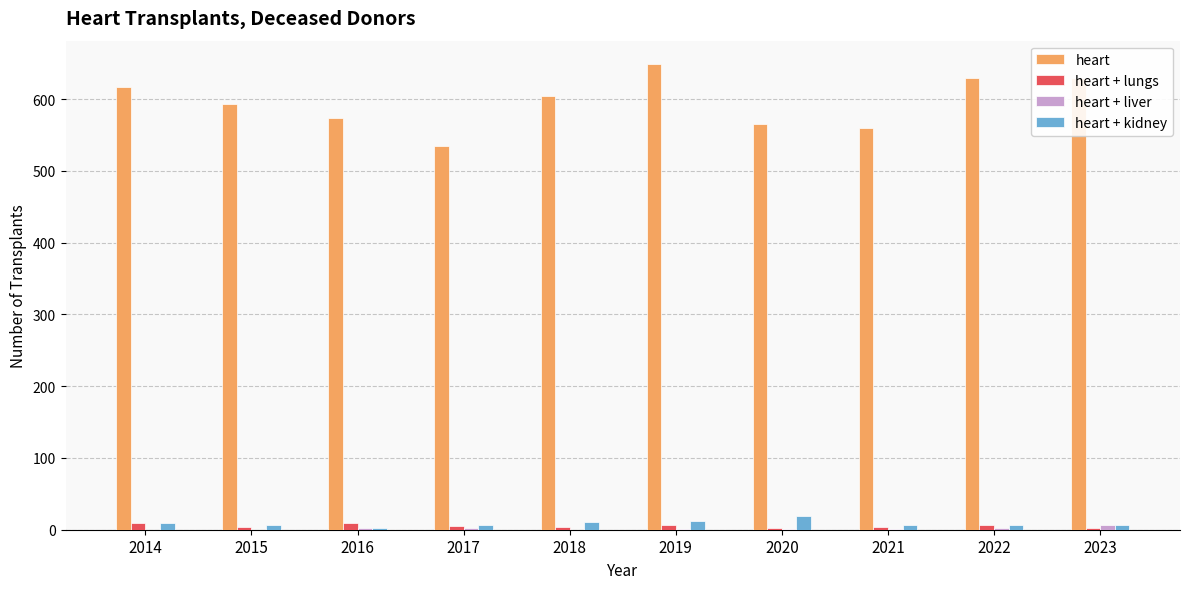

Which series has the largest total across all categories?

heart